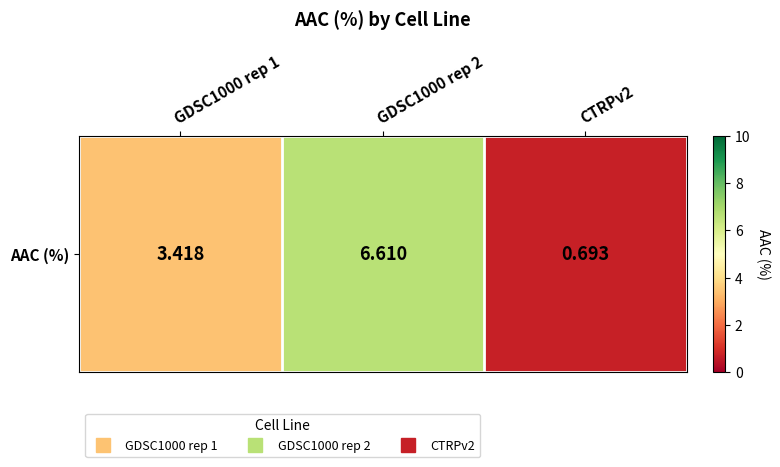

What is the approximate value at GDSC1000 rep 1?

3.4